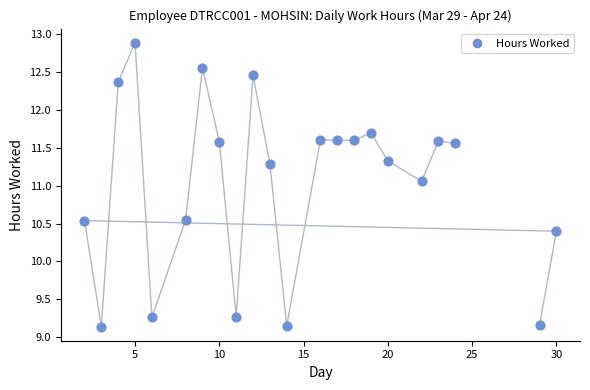

What Y value in the scatter plot is closest to 11?

11.1